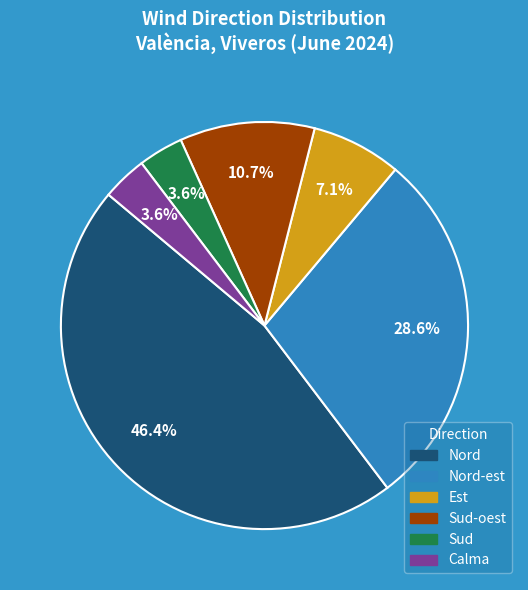

What portion of the pie excludes Sud-oest?

89.3%